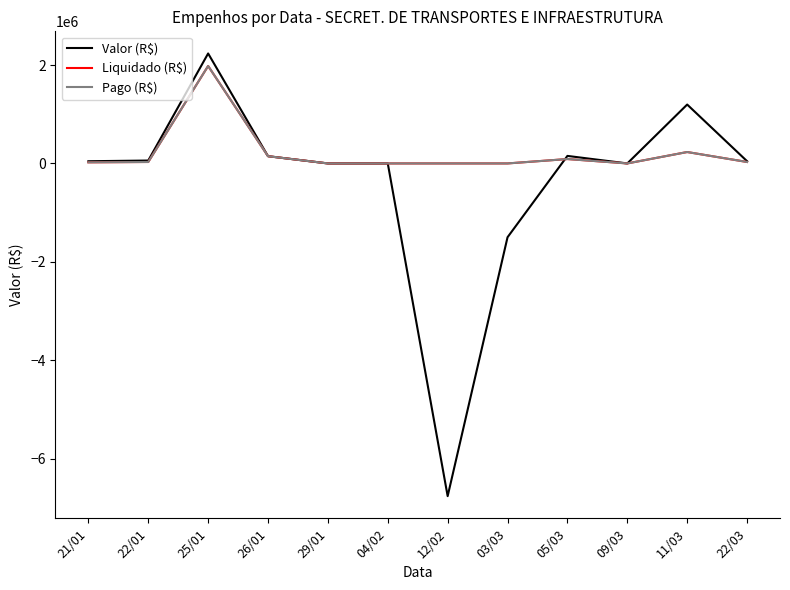

True or false: Pago (R$) and Liquidado (R$) intersect in this chart.

False